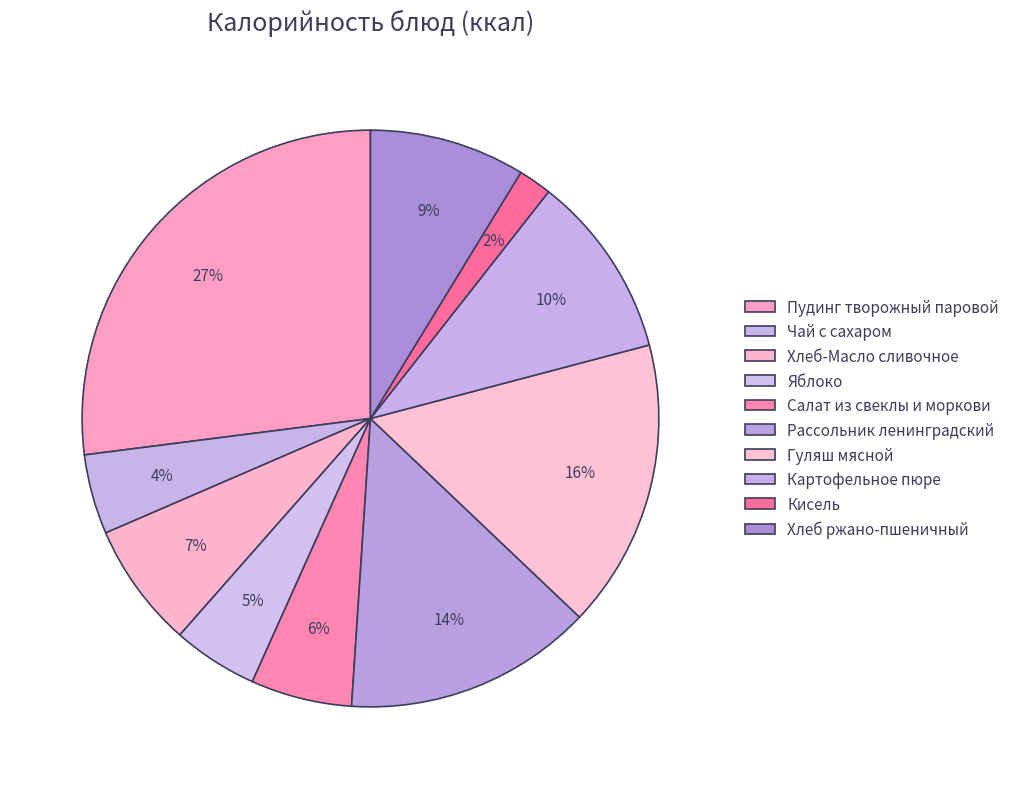

Which slice is the largest?

Пудинг творожный паровой